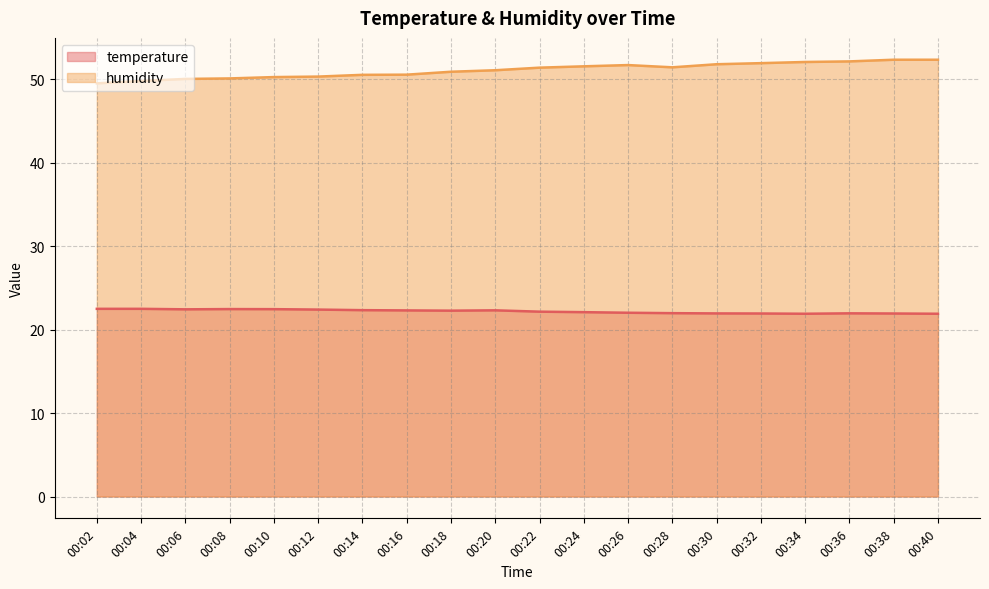

Read the humidity value at 00:16.

50.5